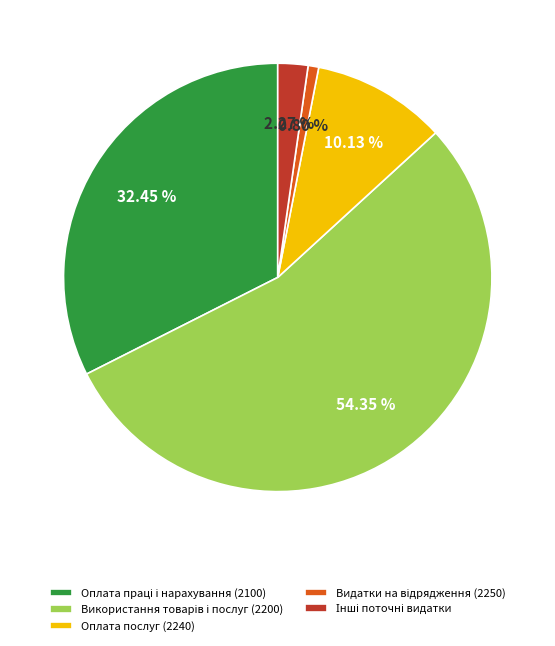

What percentage is NOT represented by Оплата послуг (2240)?

89.9%